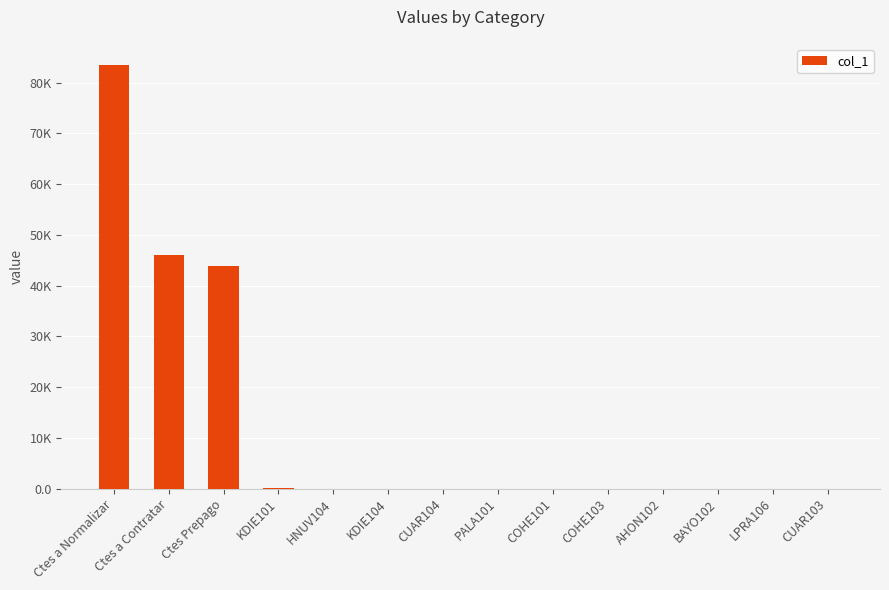

Rank the categories by value from lowest to highest.

CUAR103, LPRA106, BAYO102, AHON102, COHE103, COHE101, PALA101, CUAR104, KDIE104, HNUV104, KDIE101, Ctes Prepago, Ctes a Contratar, Ctes a Normalizar